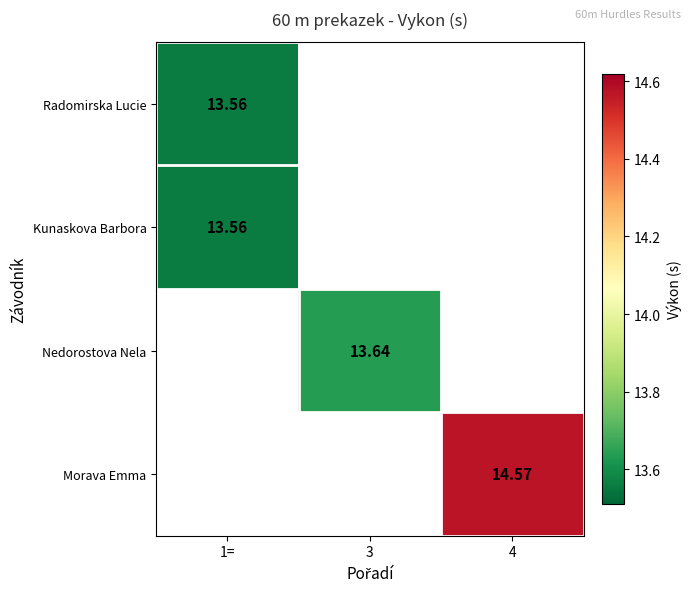

Count the number of categories in the chart.

3